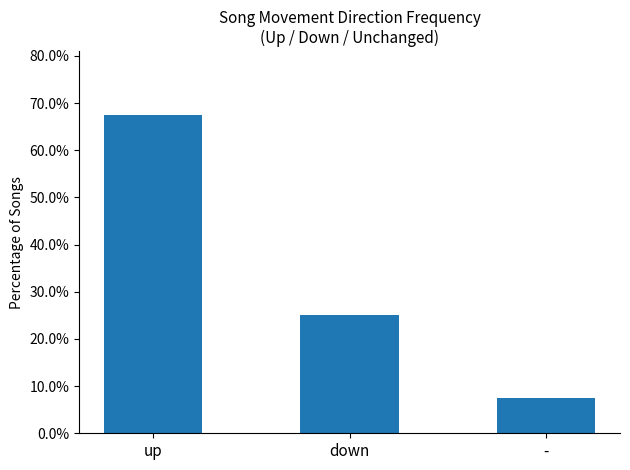

List the labels in order of value, smallest first.

-, down, up